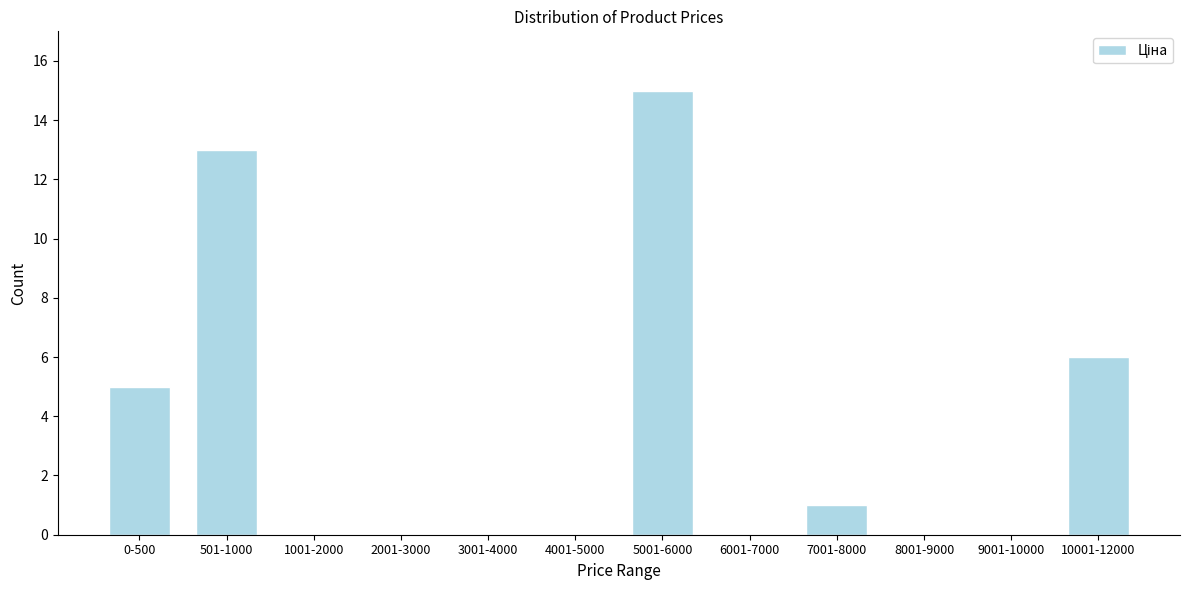

Reading left to right, extract all data points from this chart.

0-500=5	501-1000=13	1001-2000=0	2001-3000=0	3001-4000=0	4001-5000=0	5001-6000=15	6001-7000=0	7001-8000=1	8001-9000=0	9001-10000=0	10001-12000=6